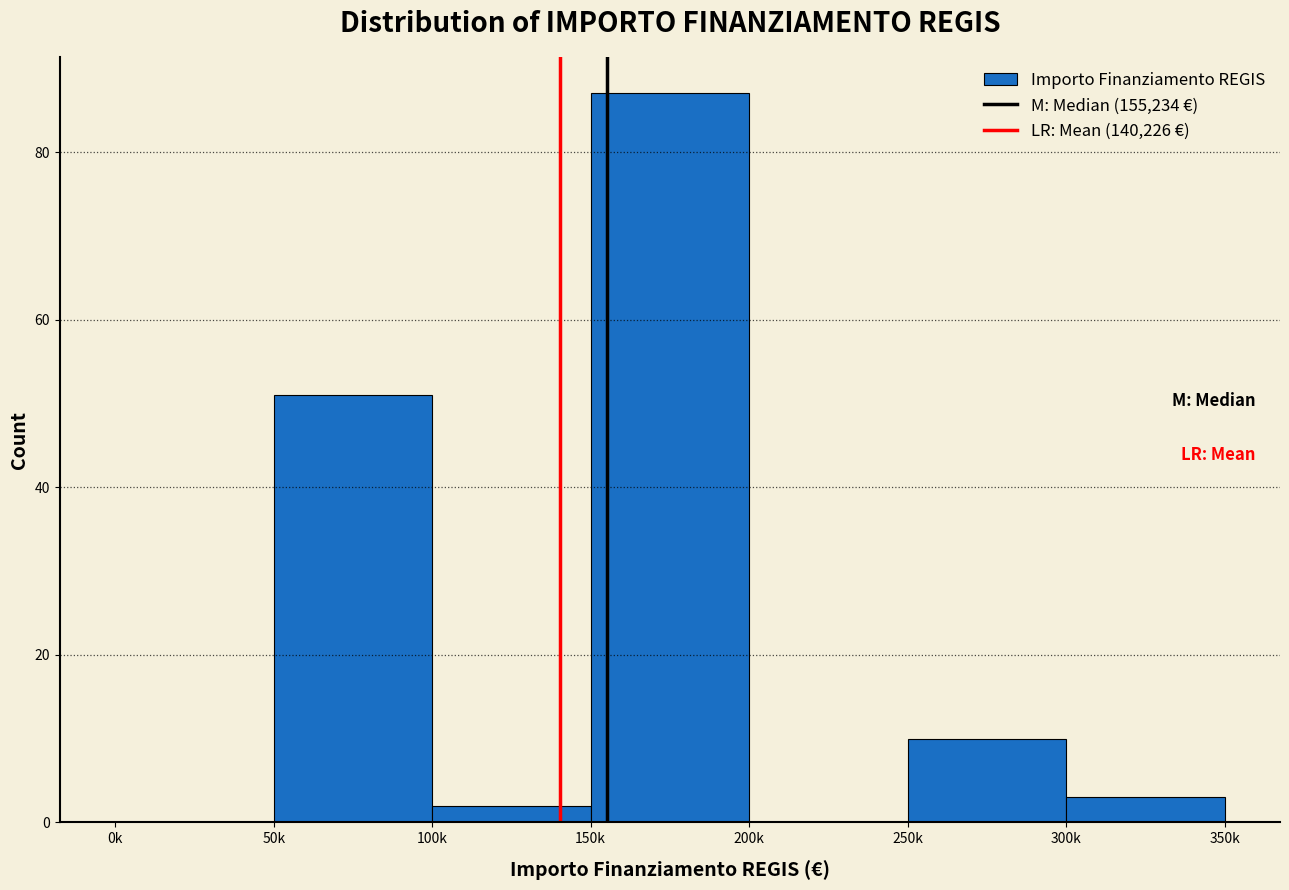

Reading right to left, transcribe all the data shown in this chart.

300k=3	250k=10	200k=0	150k=87	100k=2	50k=51	0k=0